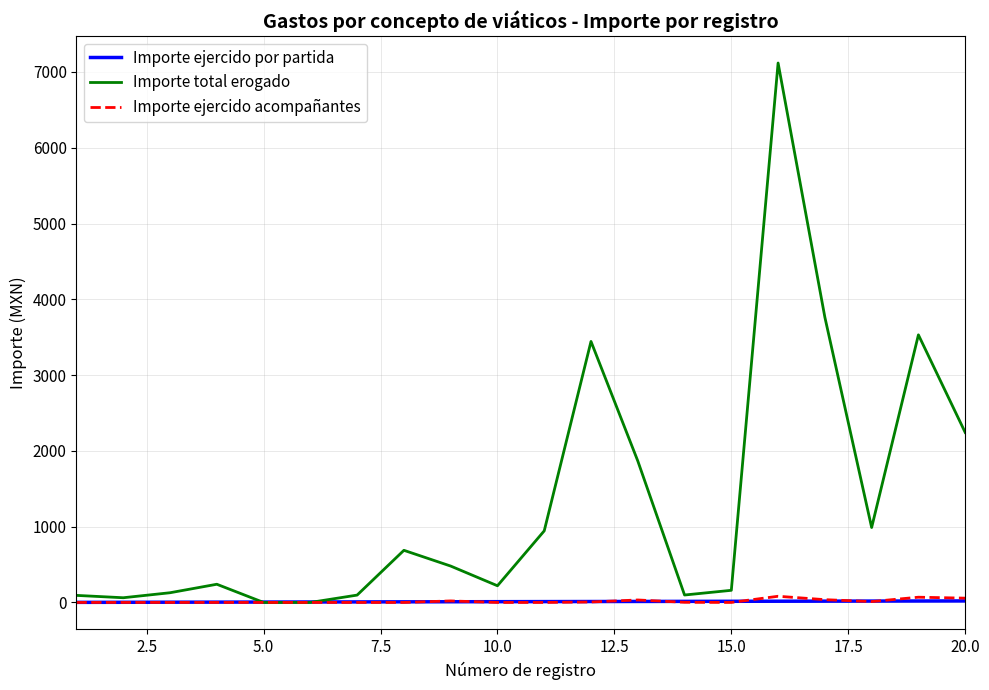

Which series has the largest total across all categories?

Importe total erogado